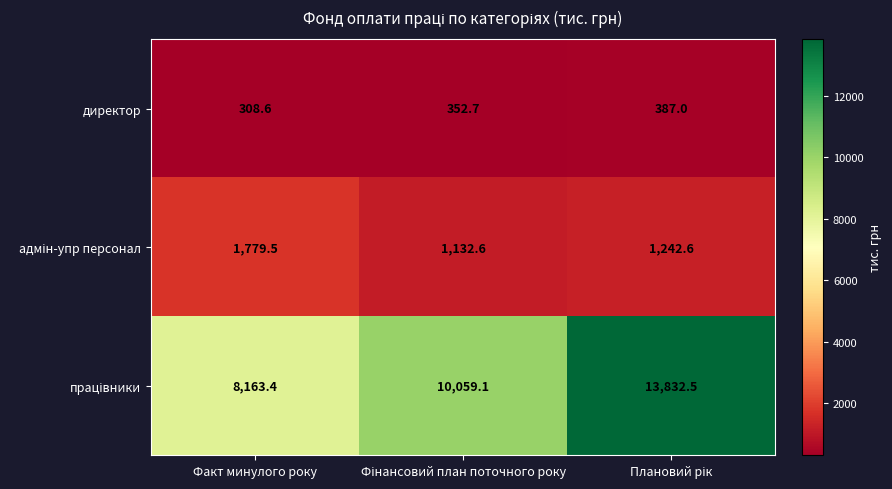

How many categories are shown in the chart?

3